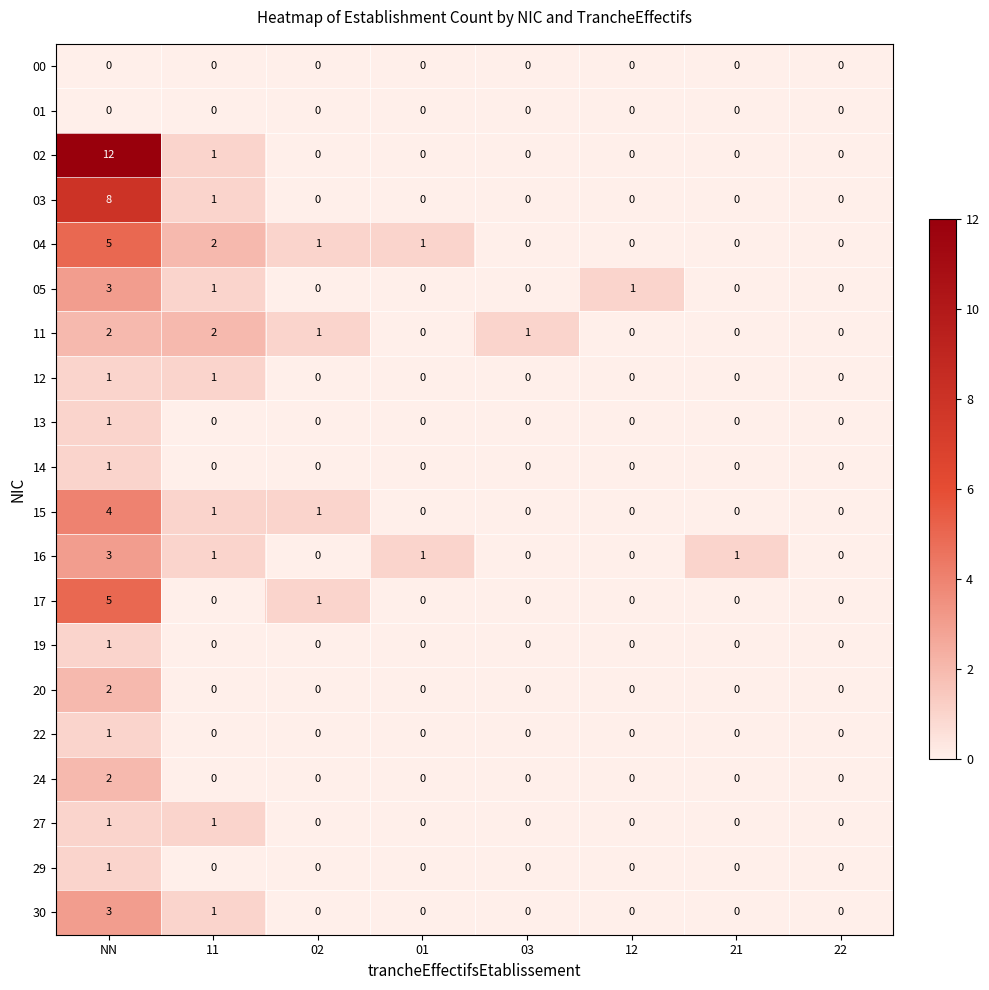

At which category is the sum across all series the highest?

NN